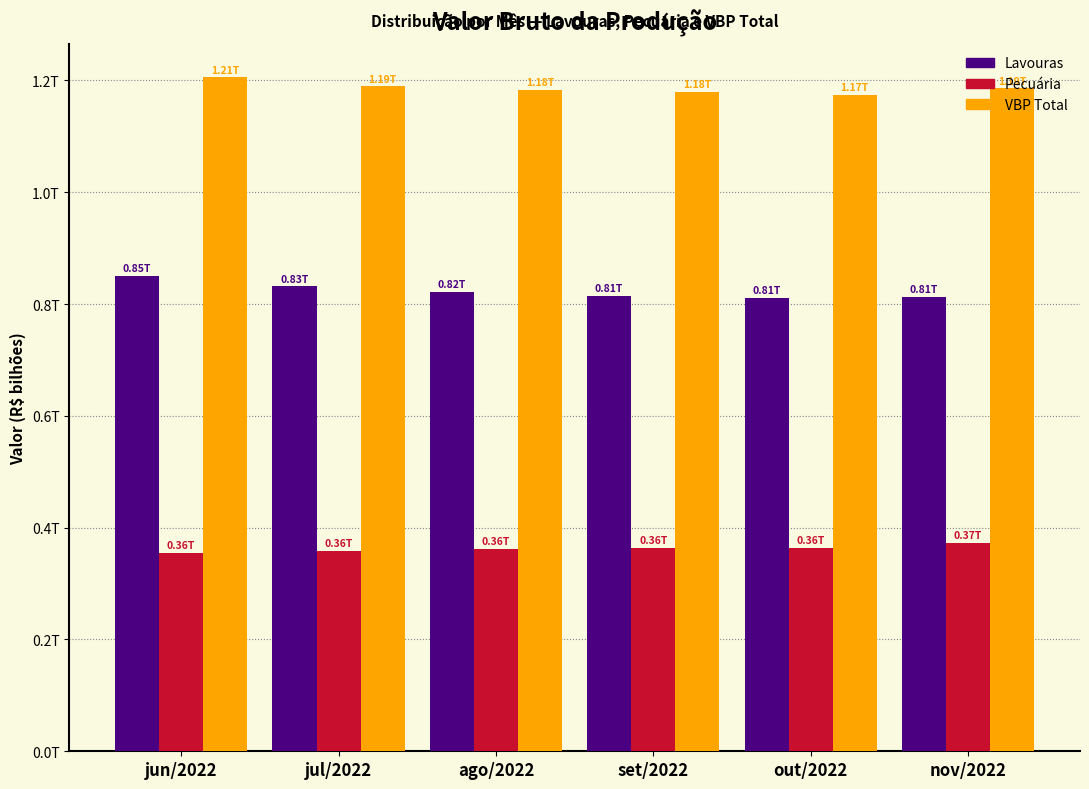

Does the chart contain any negative values?

No